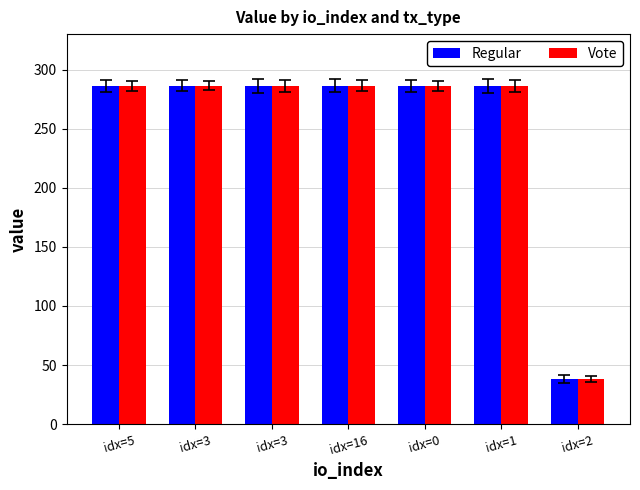

Is the value of Vote at idx=2 greater than the value of Regular at idx=2?

No